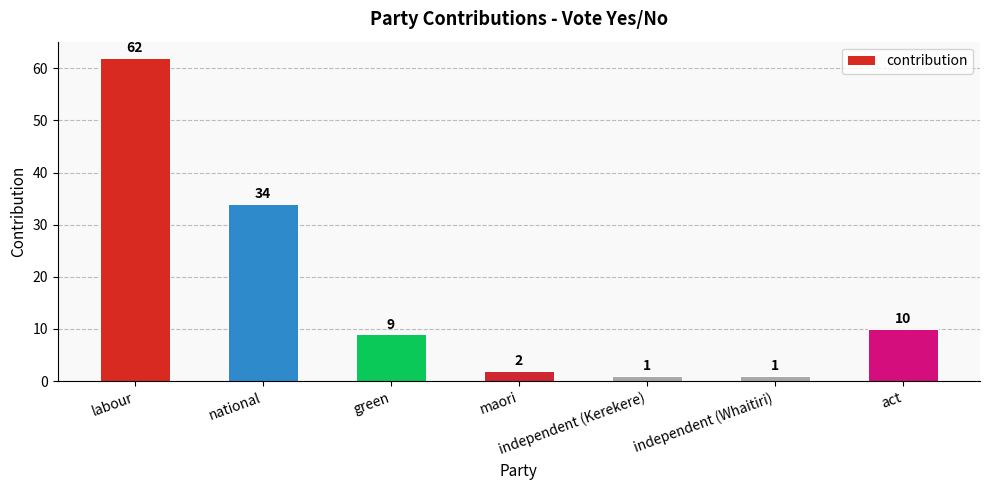

The chart shows a value of 56 at national. True or false?

False